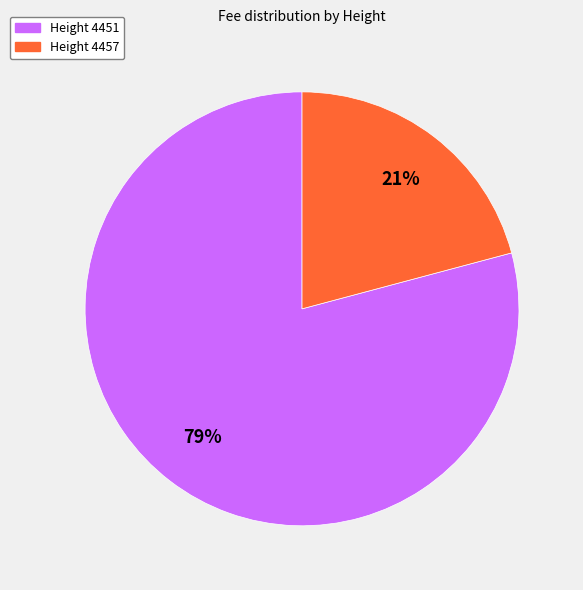

Is there a majority slice in this chart?

Yes